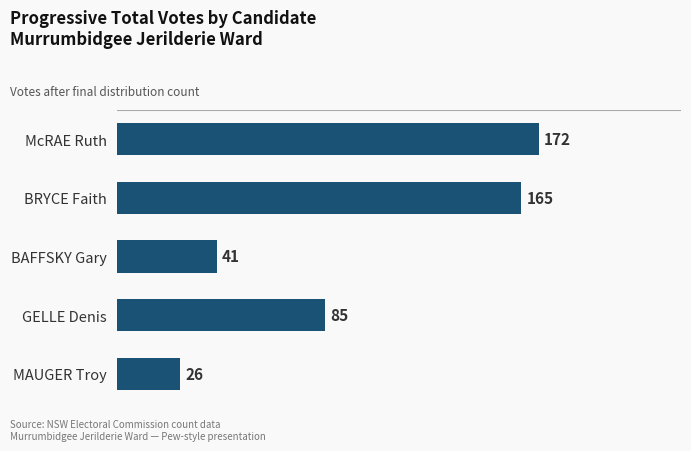

Rank the categories by value from lowest to highest.

MAUGER Troy, BAFFSKY Gary, GELLE Denis, BRYCE Faith, McRAE Ruth